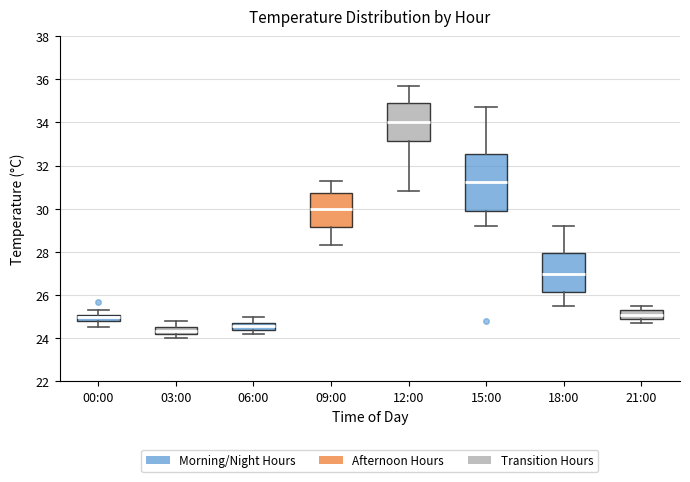

Reading left to right, read every box against the y-axis: the position of its median line, the range the box covers, and the ends of its whiskers. The values are not printed on the chart, so give them approximately, as read against the axis.

00:00: median 25.0, box 24.8 to 25.2, whiskers 24.6 to 25.4
03:00: median 24.4, box 24.2 to 24.6, whiskers 24.0 to 24.8
06:00: median 24.6, box 24.4 to 24.8, whiskers 24.2 to 25.0
09:00: median 30.0, box 29.2 to 30.8, whiskers 28.4 to 31.4
12:00: median 34.0, box 33.2 to 34.8, whiskers 30.8 to 35.8
15:00: median 31.2, box 29.8 to 32.6, whiskers 29.2 to 34.8
18:00: median 27.0, box 26.2 to 28.0, whiskers 25.6 to 29.2
21:00: median 25.2, box 25.0 to 25.4, whiskers 24.8 to 25.6